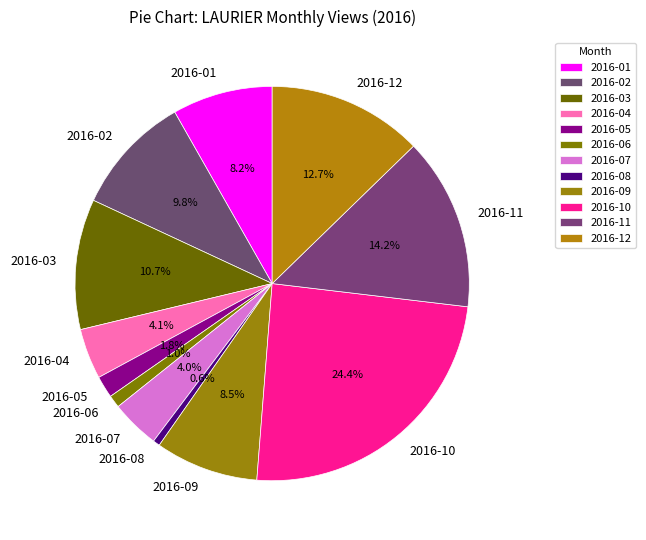

True or false: 2016-09 accounts for 1% of the total.

False